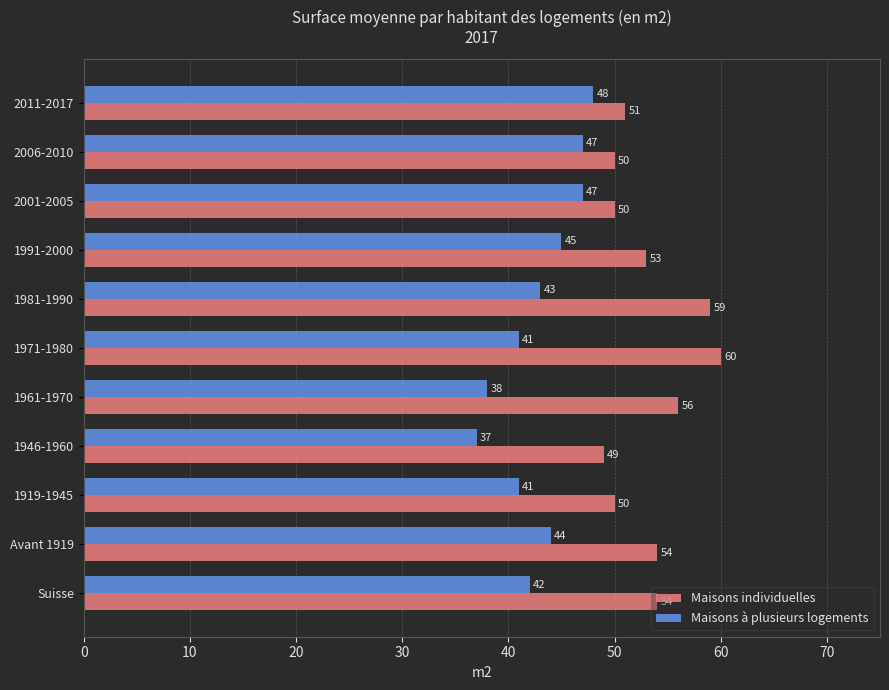

The value of Maisons individuelles at 2001-2005 is 50. True or false?

True